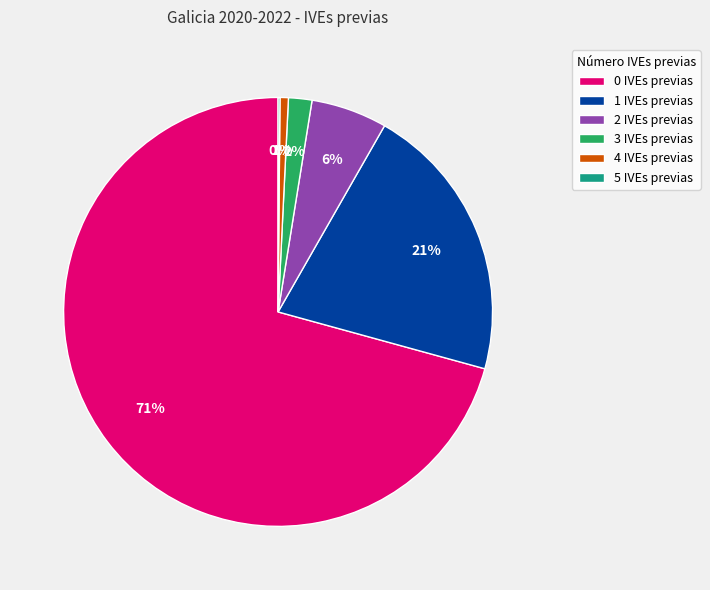

True or false: 4 IVEs previas accounts for 11% of the total.

False